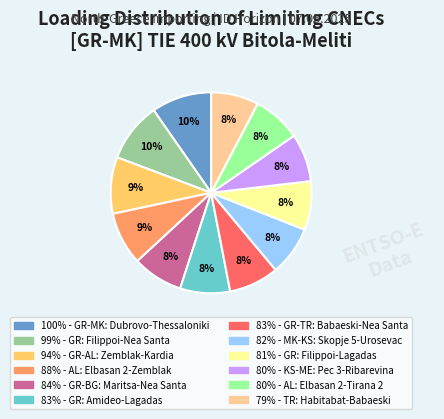

Is there a majority slice in this chart?

No